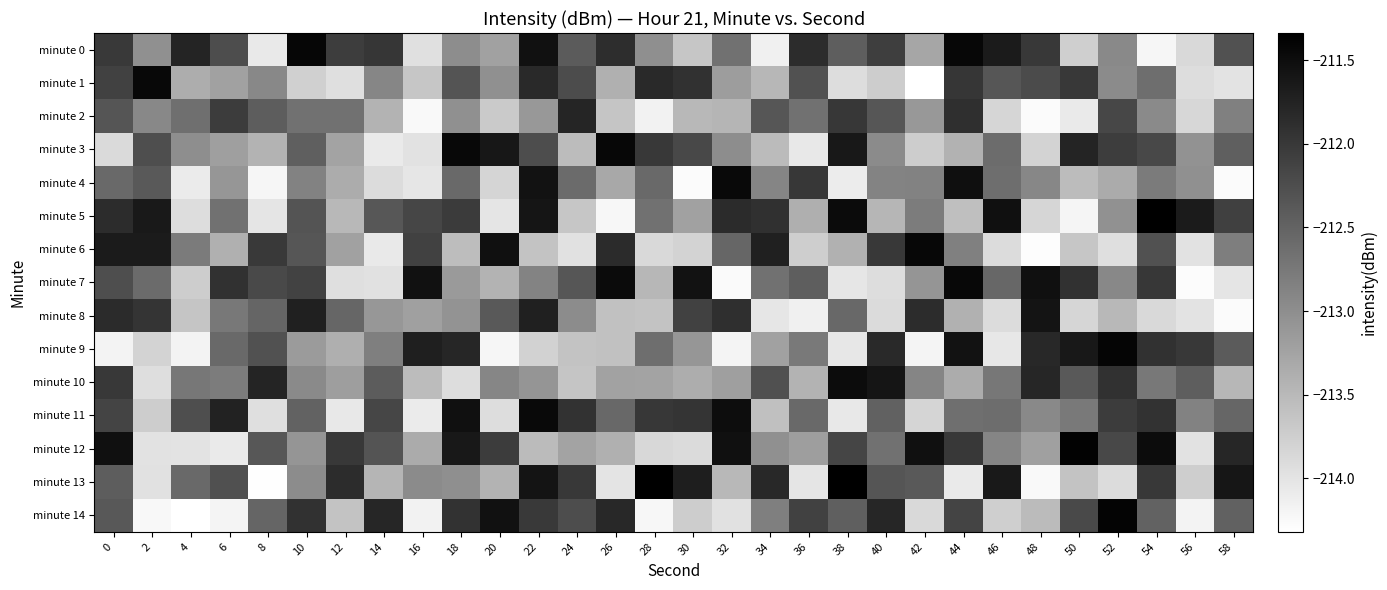

Reading left to right, extract all data points from this chart.

minute 0: 0=-212.0	2=-213.0	4=-211.8	6=-212.2	8=-214.1	10=-211.4	12=-212.1	14=-212.0	16=-214.0	18=-213.0	20=-213.2	22=-211.6	24=-212.4	26=-211.9	28=-213.0	30=-213.7	32=-212.7	34=-214.1	36=-211.9	38=-212.4	40=-212.1	42=-213.3	44=-211.4	46=-211.7	48=-212.0	50=-213.8	52=-212.9	54=-214.2	56=-213.9	58=-212.3
minute 1: 0=-212.1	2=-211.4	4=-213.4	6=-213.2	8=-212.9	10=-213.8	12=-213.9	14=-212.9	16=-213.7	18=-212.3	20=-213.0	22=-211.8	24=-212.2	26=-213.4	28=-211.8	30=-211.9	32=-213.2	34=-213.5	36=-212.3	38=-213.9	40=-213.7	42=-214.3	44=-212.0	46=-212.3	48=-212.2	50=-212.0	52=-213.0	54=-212.6	56=-213.9	58=-214.0
minute 2: 0=-212.3	2=-212.9	4=-212.6	6=-212.0	8=-212.4	10=-212.7	12=-212.7	14=-213.4	16=-214.2	18=-213.0	20=-213.7	22=-213.1	24=-211.8	26=-213.6	28=-214.2	30=-213.5	32=-213.5	34=-212.4	36=-212.7	38=-212.0	40=-212.3	42=-213.1	44=-211.9	46=-213.8	48=-214.3	50=-214.1	52=-212.2	54=-213.0	56=-213.9	58=-212.8
minute 3: 0=-213.9	2=-212.2	4=-213.0	6=-213.2	8=-213.4	10=-212.4	12=-213.3	14=-214.1	16=-214.0	18=-211.5	20=-211.6	22=-212.2	24=-213.5	26=-211.4	28=-212.0	30=-212.2	32=-213.0	34=-213.5	36=-214.0	38=-211.6	40=-213.0	42=-213.7	44=-213.4	46=-212.6	48=-213.8	50=-211.8	52=-212.1	54=-212.2	56=-213.0	58=-212.5
minute 4: 0=-212.6	2=-212.4	4=-214.1	6=-213.1	8=-214.2	10=-212.9	12=-213.3	14=-213.9	16=-214.0	18=-212.6	20=-213.8	22=-211.6	24=-212.6	26=-213.3	28=-212.6	30=-214.3	32=-211.5	34=-212.9	36=-212.0	38=-214.1	40=-212.9	42=-212.9	44=-211.5	46=-212.6	48=-212.9	50=-213.5	52=-213.3	54=-212.8	56=-213.0	58=-214.3
minute 5: 0=-211.9	2=-211.6	4=-213.9	6=-212.7	8=-214.0	10=-212.3	12=-213.5	14=-212.4	16=-212.2	18=-212.0	20=-214.0	22=-211.6	24=-213.6	26=-214.2	28=-212.7	30=-213.2	32=-211.8	34=-211.9	36=-213.4	38=-211.5	40=-213.5	42=-212.8	44=-213.6	46=-211.5	48=-213.8	50=-214.2	52=-213.0	54=-211.4	56=-211.7	58=-212.1
minute 6: 0=-211.7	2=-211.7	4=-212.8	6=-213.4	8=-212.0	10=-212.4	12=-213.2	14=-214.1	16=-212.1	18=-213.5	20=-211.5	22=-213.6	24=-214.0	26=-211.8	28=-213.9	30=-213.8	32=-212.5	34=-211.7	36=-213.7	38=-213.4	40=-212.0	42=-211.4	44=-212.8	46=-213.9	48=-214.3	50=-213.6	52=-213.9	54=-212.3	56=-214.0	58=-212.8
minute 7: 0=-212.3	2=-212.6	4=-213.7	6=-211.9	8=-212.2	10=-212.1	12=-213.9	14=-214.0	16=-211.6	18=-213.1	20=-213.4	22=-212.9	24=-212.3	26=-211.5	28=-213.5	30=-211.6	32=-214.3	34=-212.7	36=-212.4	38=-214.0	40=-213.9	42=-213.1	44=-211.4	46=-212.5	48=-211.5	50=-211.9	52=-212.9	54=-212.0	56=-214.3	58=-214.0
minute 8: 0=-211.8	2=-211.9	4=-213.6	6=-212.7	8=-212.5	10=-211.7	12=-212.5	14=-213.1	16=-213.2	18=-213.1	20=-212.4	22=-211.7	24=-213.0	26=-213.6	28=-213.6	30=-212.1	32=-211.9	34=-214.0	36=-214.1	38=-212.6	40=-213.9	42=-211.9	44=-213.4	46=-213.9	48=-211.6	50=-213.8	52=-213.5	54=-213.9	56=-214.0	58=-214.3
minute 9: 0=-214.2	2=-213.8	4=-214.2	6=-212.6	8=-212.3	10=-213.2	12=-213.4	14=-212.8	16=-211.7	18=-211.8	20=-214.2	22=-213.8	24=-213.6	26=-213.6	28=-212.6	30=-213.1	32=-214.2	34=-213.2	36=-212.8	38=-214.0	40=-211.8	42=-214.2	44=-211.6	46=-214.0	48=-211.8	50=-211.6	52=-211.4	54=-211.9	56=-212.0	58=-212.4
minute 10: 0=-212.0	2=-213.9	4=-212.7	6=-212.8	8=-211.8	10=-212.9	12=-213.2	14=-212.4	16=-213.5	18=-213.9	20=-212.9	22=-213.1	24=-213.6	26=-213.2	28=-213.2	30=-213.4	32=-213.2	34=-212.3	36=-213.4	38=-211.5	40=-211.6	42=-212.9	44=-213.4	46=-212.7	48=-211.8	50=-212.4	52=-211.9	54=-212.7	56=-212.4	58=-213.5
minute 11: 0=-212.1	2=-213.7	4=-212.3	6=-211.8	8=-213.9	10=-212.5	12=-214.1	14=-212.2	16=-214.1	18=-211.5	20=-213.9	22=-211.5	24=-211.9	26=-212.6	28=-212.0	30=-212.0	32=-211.5	34=-213.6	36=-212.6	38=-214.1	40=-212.5	42=-213.8	44=-212.6	46=-212.6	48=-212.9	50=-212.8	52=-212.0	54=-211.9	56=-212.9	58=-212.5
minute 12: 0=-211.5	2=-214.0	4=-214.0	6=-214.1	8=-212.4	10=-213.1	12=-212.0	14=-212.3	16=-213.3	18=-211.6	20=-212.0	22=-213.5	24=-213.2	26=-213.4	28=-213.9	30=-213.9	32=-211.5	34=-213.0	36=-213.2	38=-212.1	40=-212.7	42=-211.5	44=-212.0	46=-212.9	48=-213.2	50=-211.4	52=-212.2	54=-211.5	56=-214.0	58=-211.8
minute 13: 0=-212.4	2=-214.0	4=-212.6	6=-212.3	8=-214.3	10=-213.0	12=-211.9	14=-213.4	16=-213.0	18=-213.0	20=-213.4	22=-211.6	24=-212.0	26=-214.0	28=-211.3	30=-211.7	32=-213.5	34=-211.8	36=-214.0	38=-211.3	40=-212.3	42=-212.4	44=-214.1	46=-211.6	48=-214.2	50=-213.6	52=-213.9	54=-212.0	56=-213.7	58=-211.6
minute 14: 0=-212.4	2=-214.2	4=-214.3	6=-214.2	8=-212.5	10=-211.9	12=-213.6	14=-211.8	16=-214.2	18=-211.9	20=-211.6	22=-212.0	24=-212.2	26=-211.8	28=-214.2	30=-213.7	32=-214.0	34=-212.8	36=-212.1	38=-212.4	40=-211.8	42=-213.9	44=-212.1	46=-213.8	48=-213.5	50=-212.2	52=-211.4	54=-212.5	56=-214.2	58=-212.5